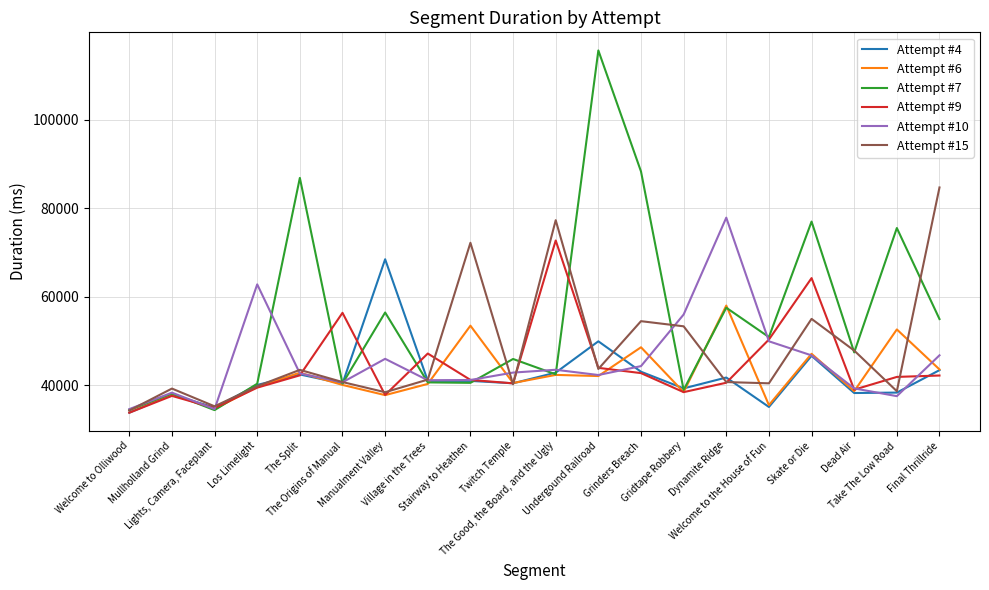

What is the maximum value for Attempt #4?

68482